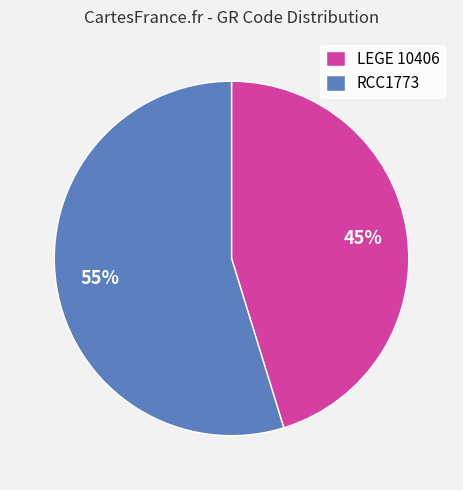

Do RCC1773 and LEGE 10406 together represent more than half of the pie?

Yes